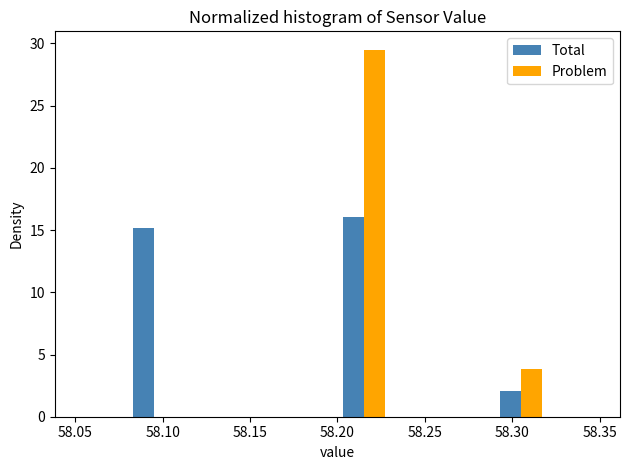

What is the height of the Problem bar covering 58.20 to 58.23 on the x-axis? The values are not printed on the chart, so give them approximately, as read against the axis.

29.5